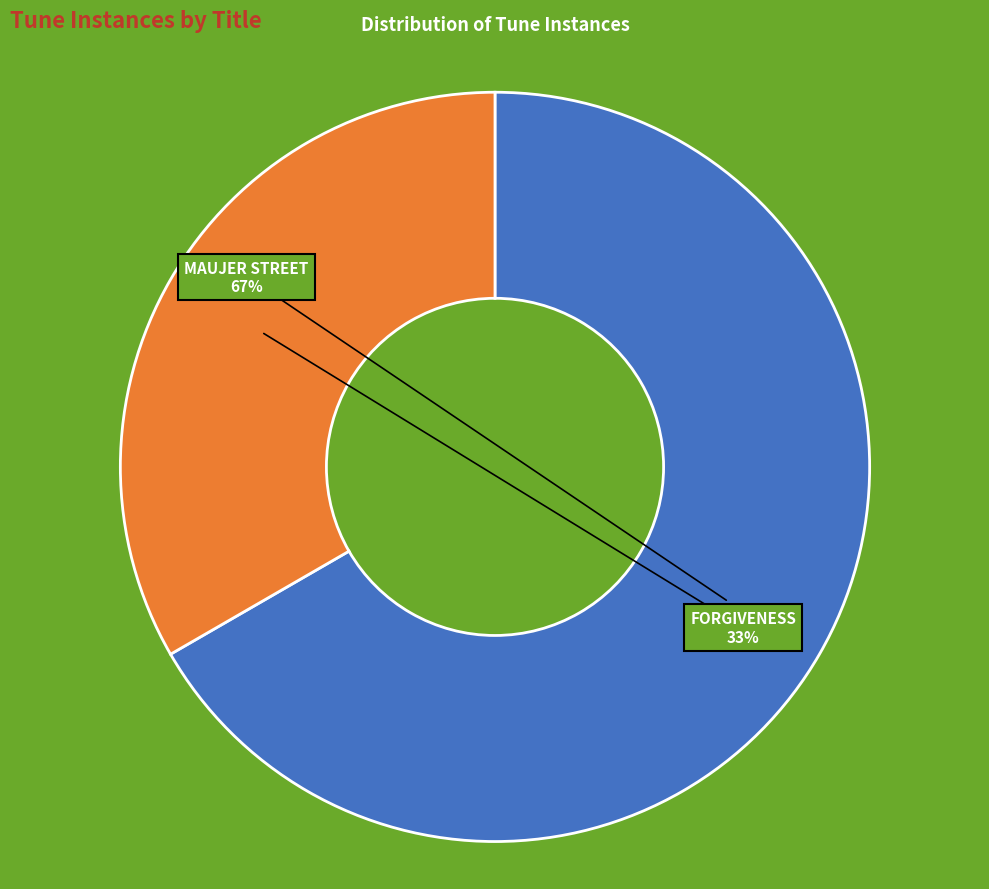

To the nearest percent, what is the average slice percentage?

50%